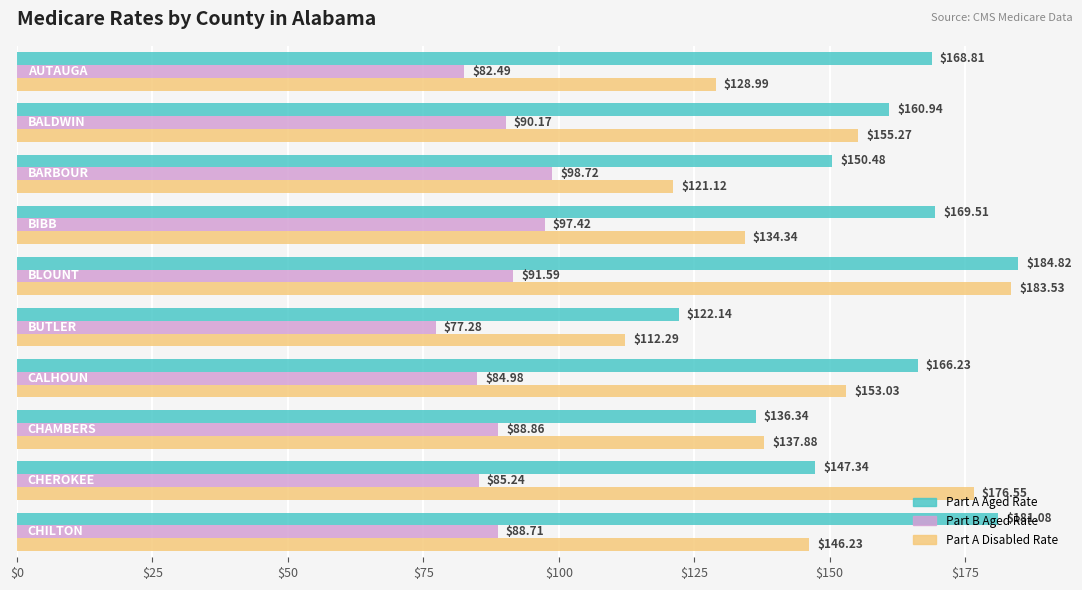

Which series has the largest range (max minus min)?

Part A Disabled Rate